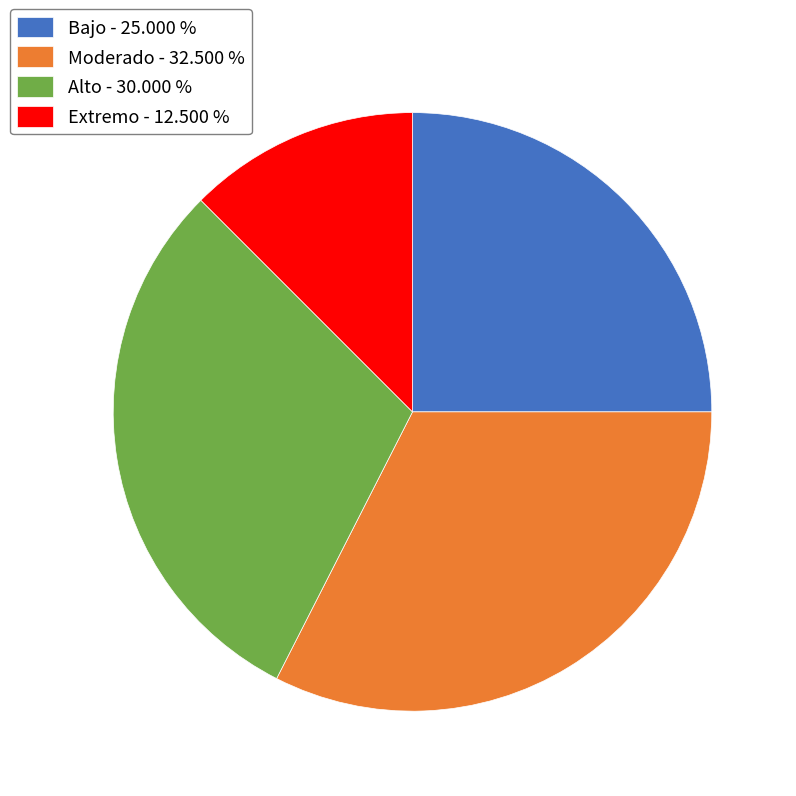

Is the sum of Moderado - 32.500 % and Bajo - 25.000 % greater than half?

Yes